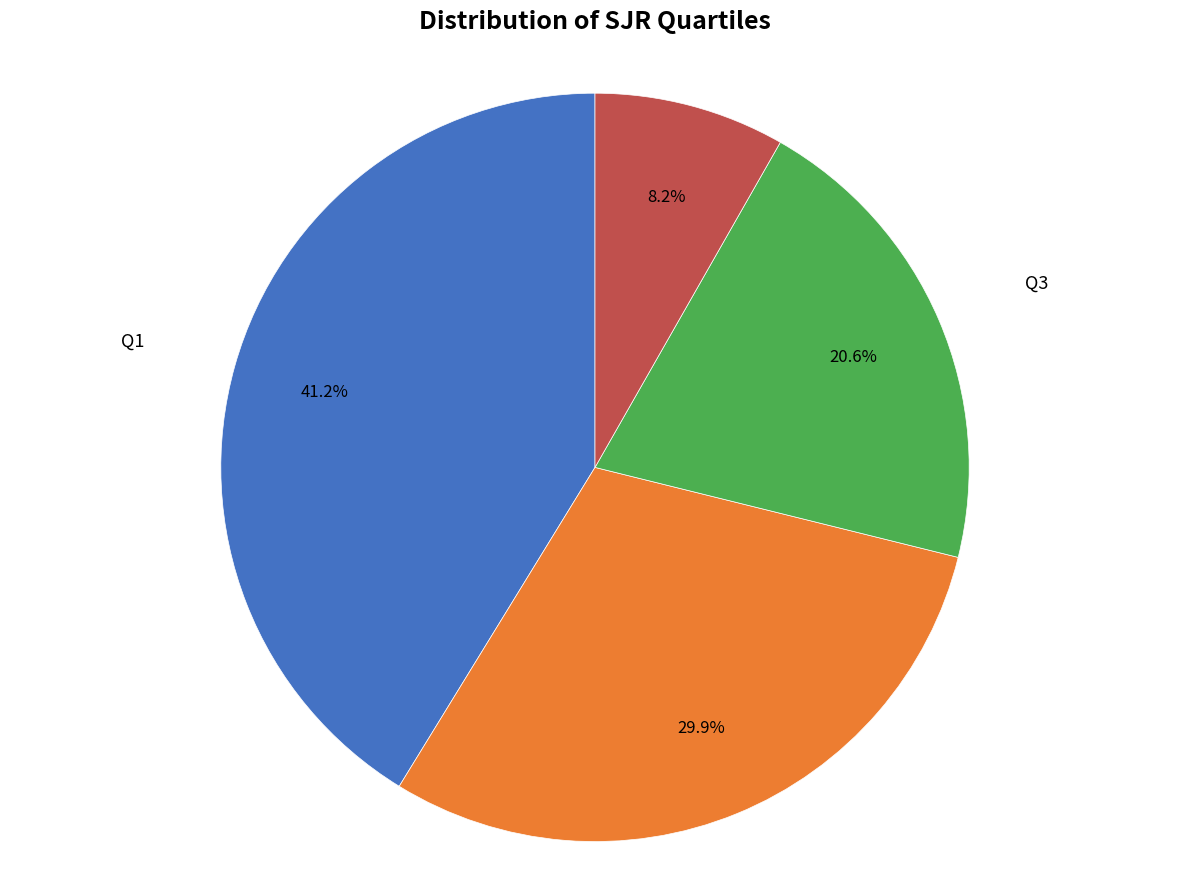

To the nearest percent, what percentage of the pie is Q4?

8%